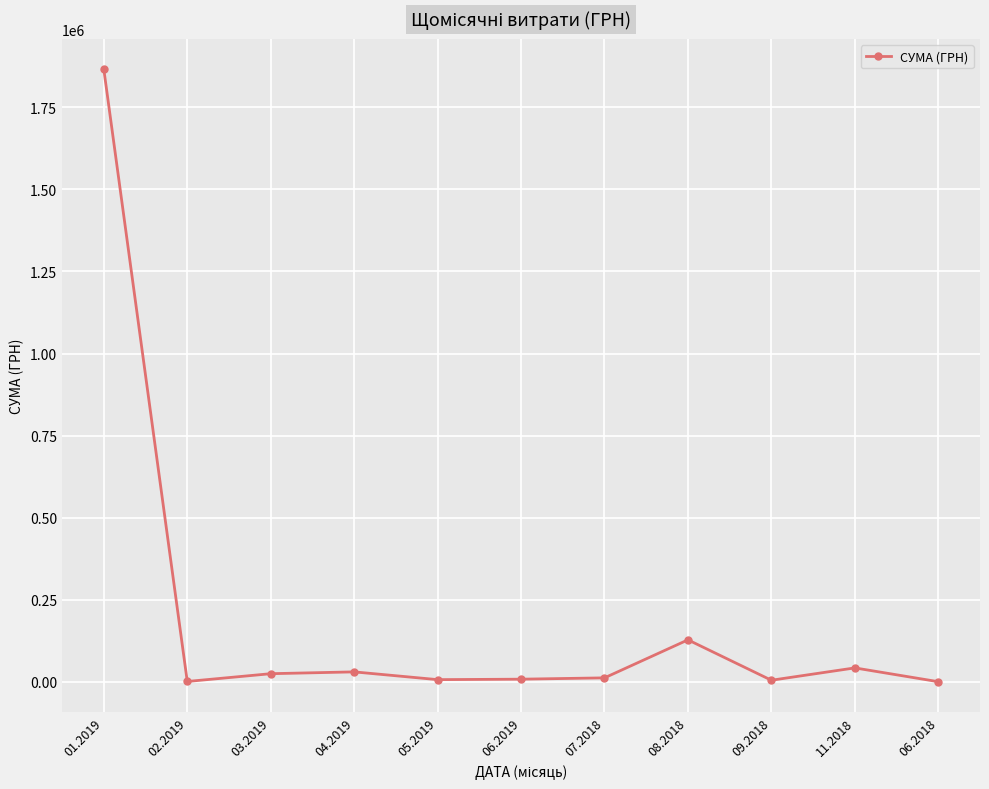

Does the chart display data point markers on the line(s)?

Yes